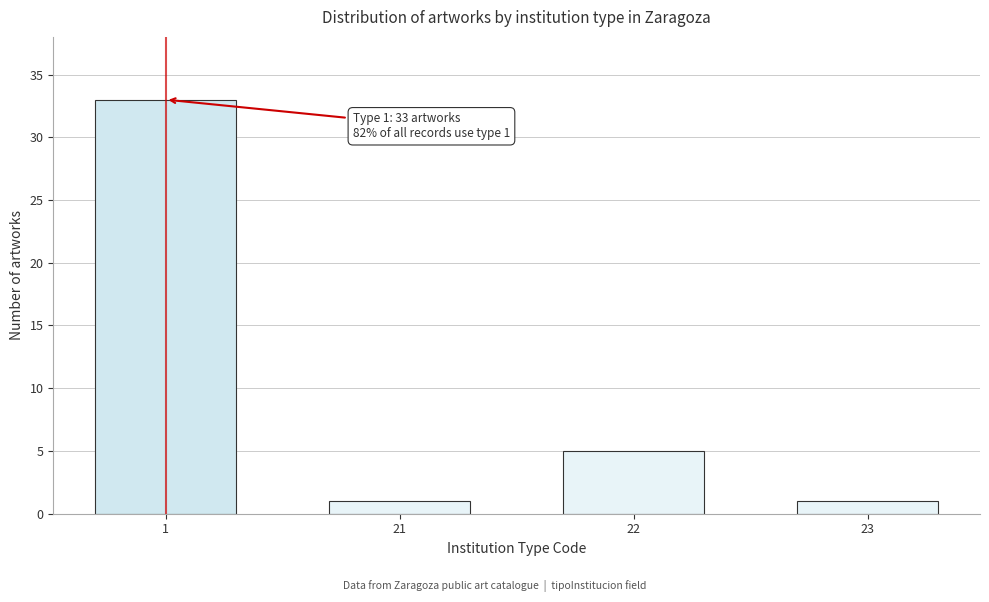

Reading left to right, transcribe all the data shown in this chart.

33	1	5	1